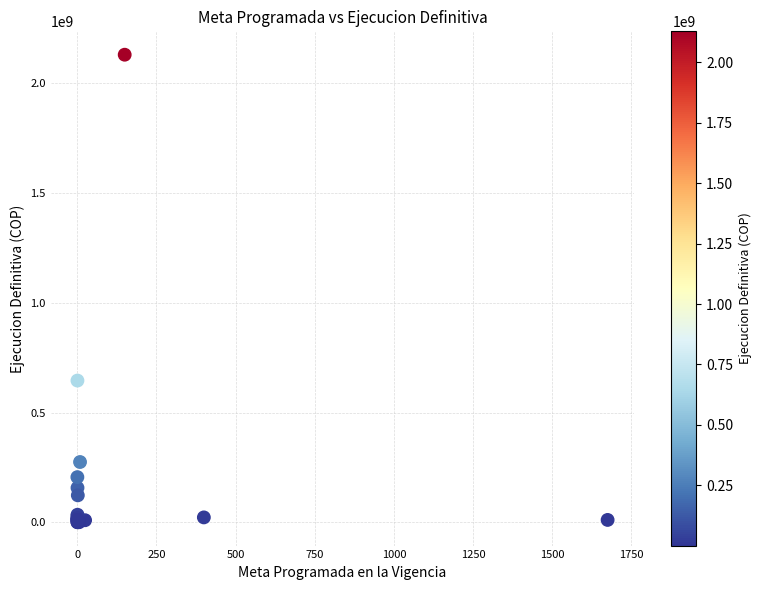

What Y value in the scatter plot is closest to 1064424555?

645407558